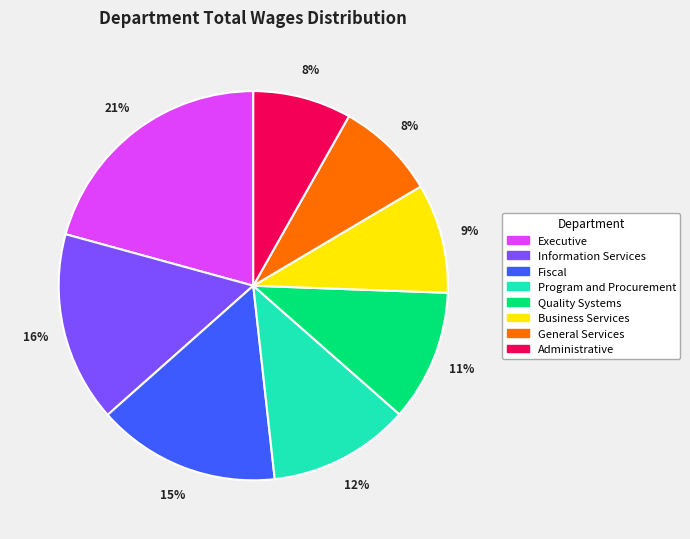

Do Fiscal and General Services together represent more than half of the pie?

No